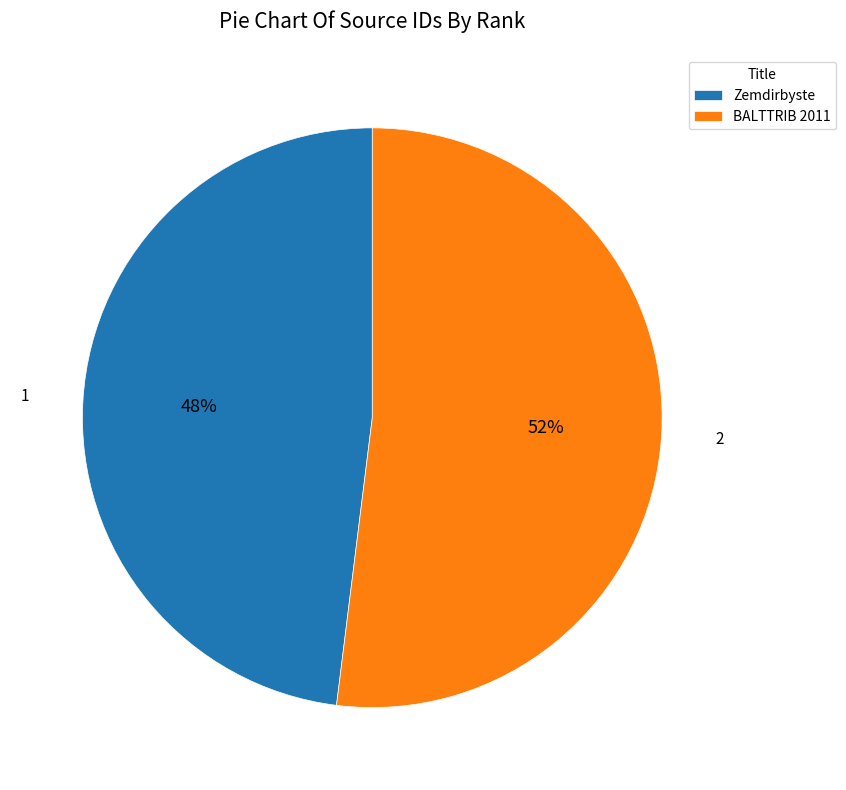

To the nearest percent, what is the difference between the largest and smallest slice percentages?

4%